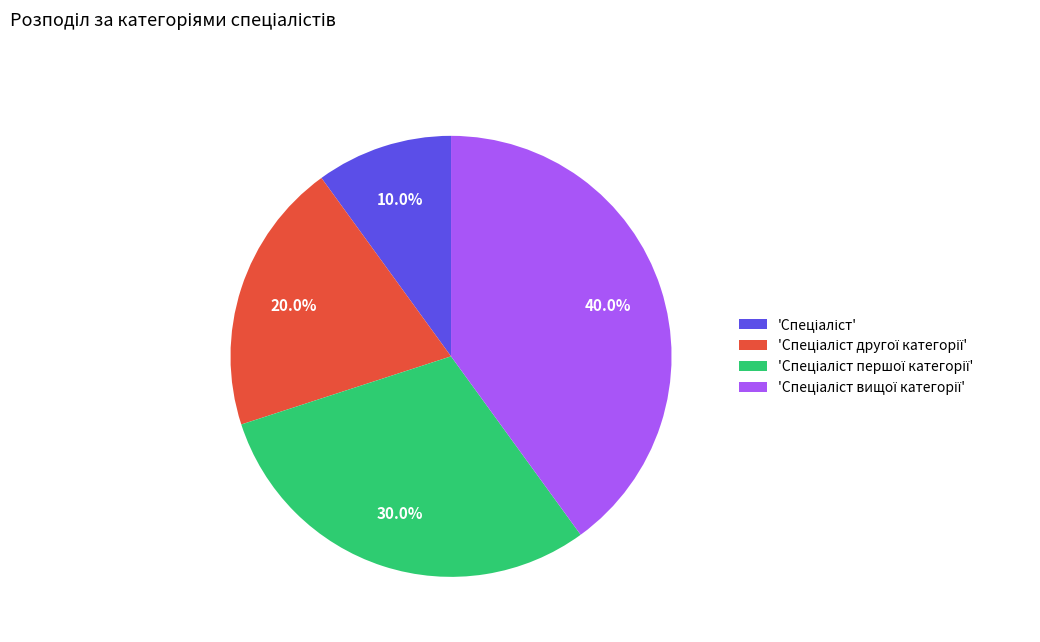

Is there any slice that represents more than half of the pie?

No